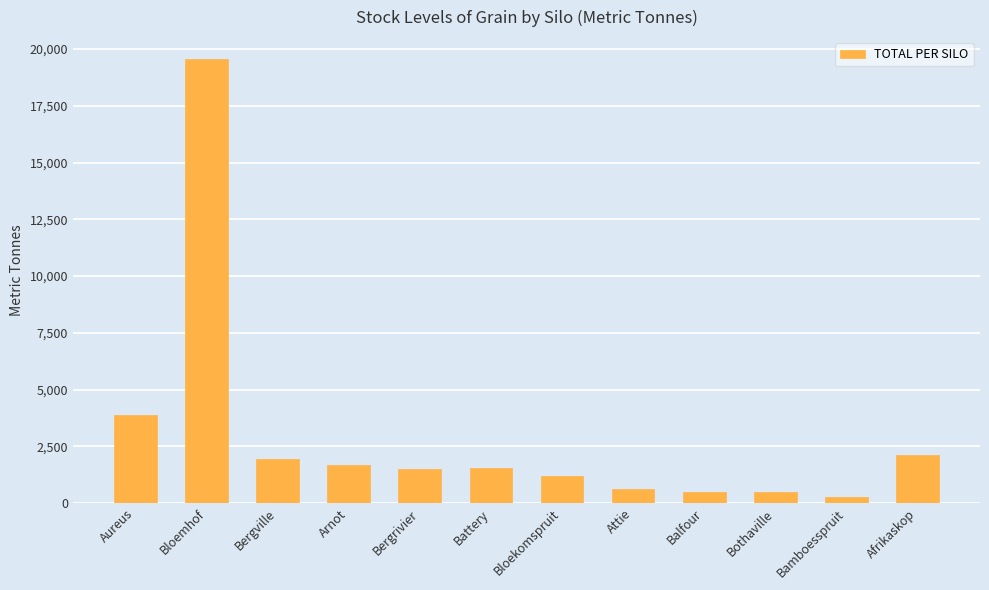

What value does the data have at Arnot?

1700